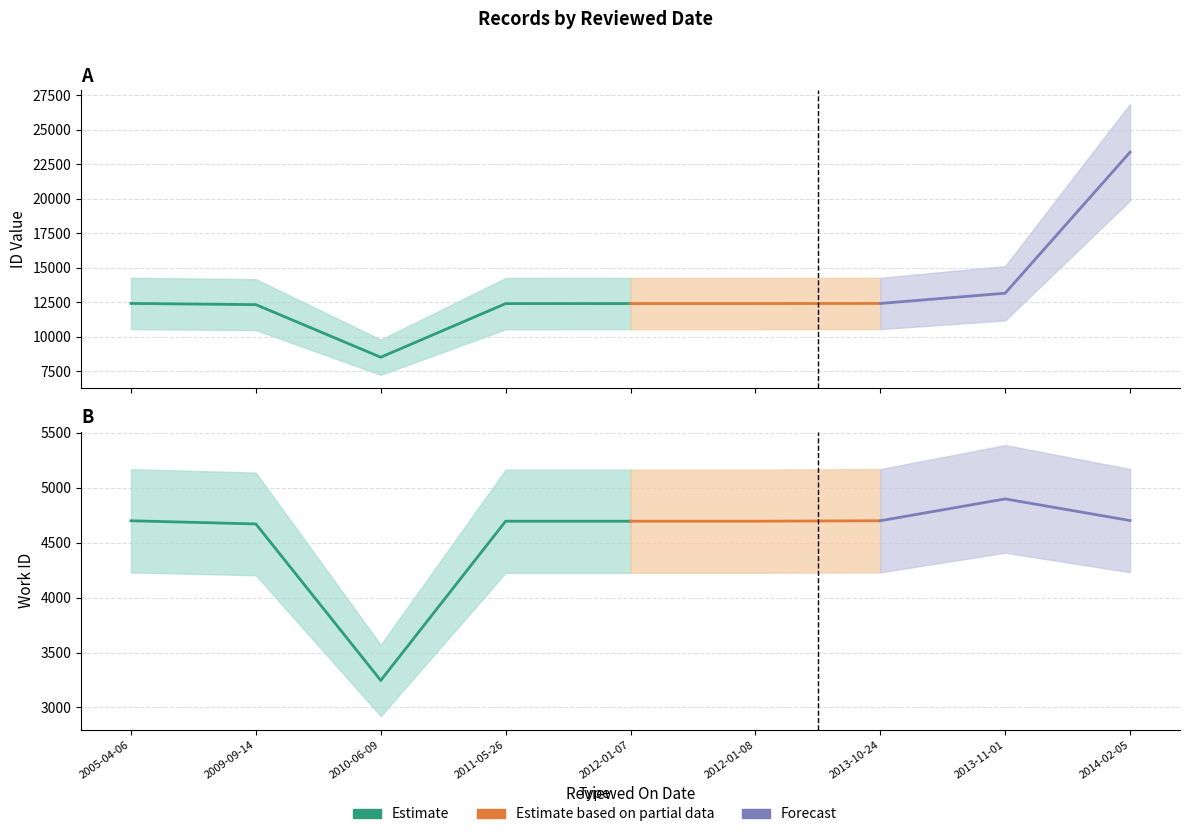

What is the difference between the highest and lowest values at 2012-01-07?

7693